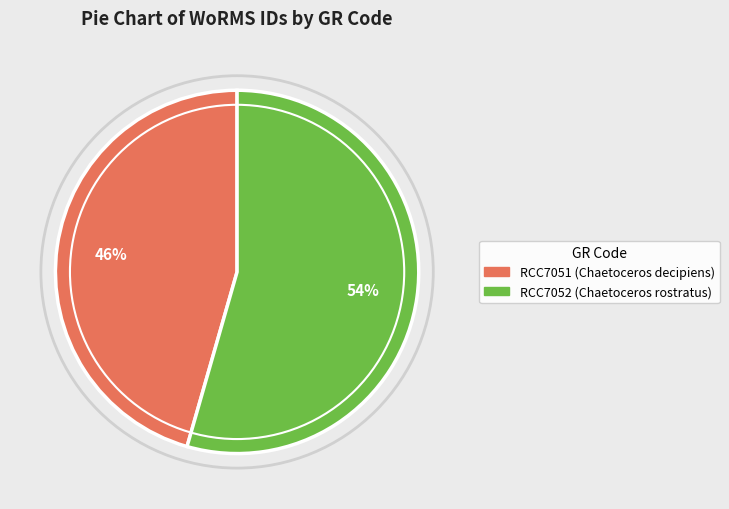

To the nearest percent, what percentage of the pie is RCC7052?

54%